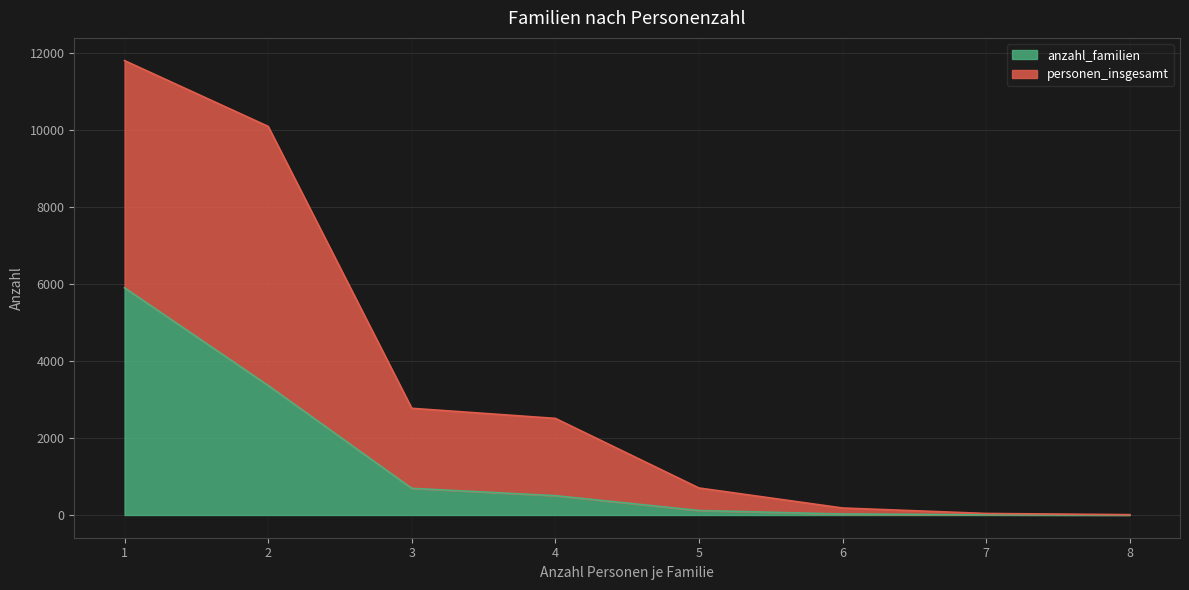

The value of personen_insgesamt at 4 is 2510. True or false?

True